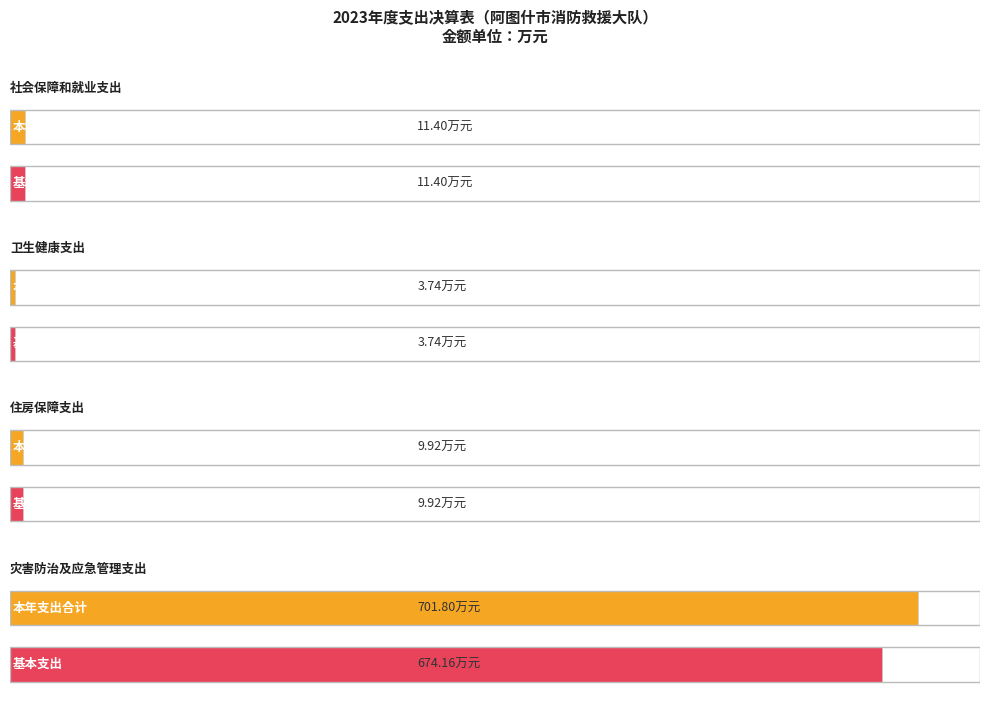

What is the label of the 4th bar from the left?

灾害防治及应急管理支出